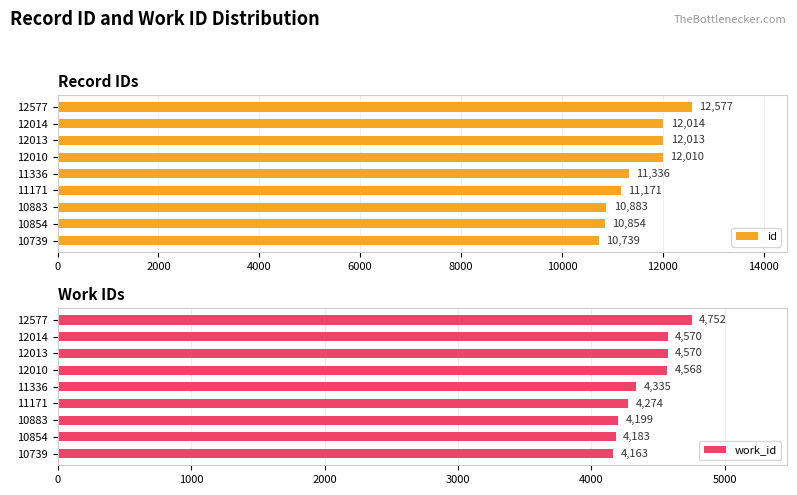

At which label does id reach its minimum?

10739